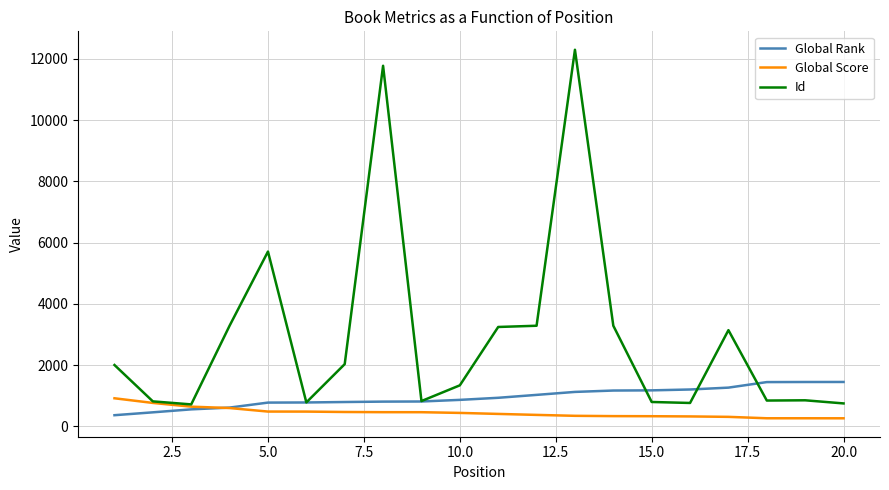

Rank the series by their maximum value, from highest to lowest.

Id, Global Rank, Global Score